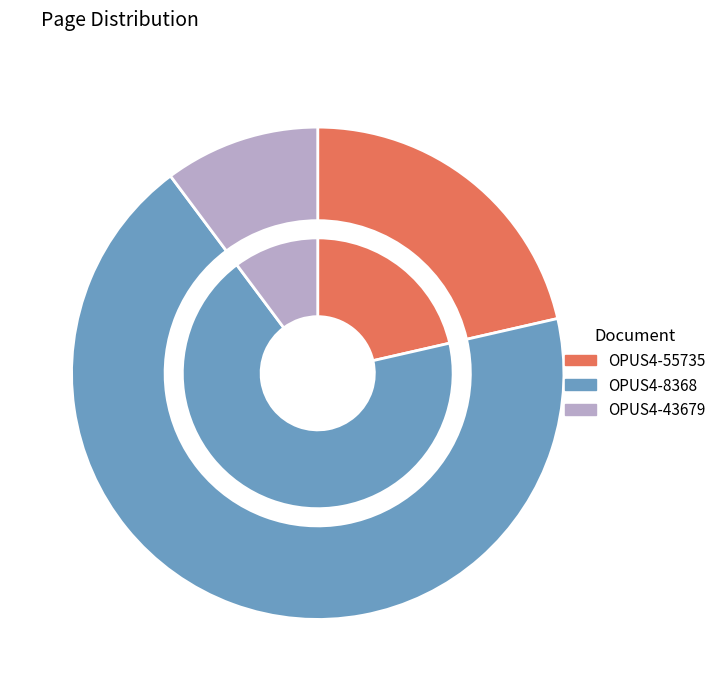

What is the total percentage of OPUS4-8368 and OPUS4-55735?

89.8%